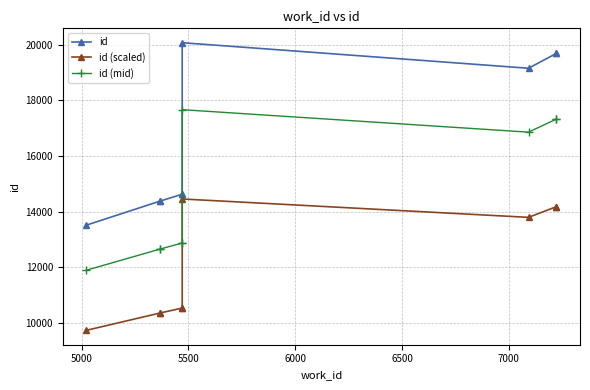

Reading right to left, what are all the values shown in this chart?

id: 19697.0	19696.0	19160.0	20079.0	14629.0	14627.0	14375.0	14374.0	13514.0
id (scaled): 14181.8	14181.1	13795.2	14456.9	10532.9	10531.4	10350.0	10349.3	9730.1
id (mid): 17333.4	17332.5	16860.8	17669.5	12873.5	12871.8	12650.0	12649.1	11892.3